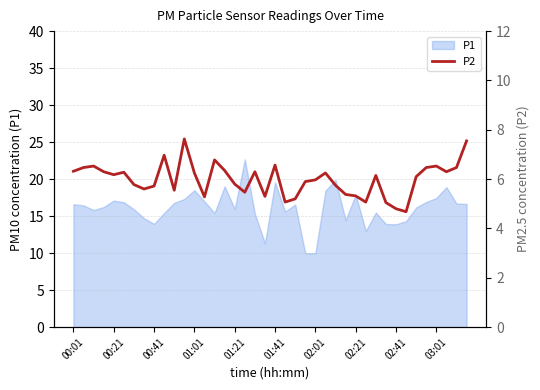

What is the maximum value shown in the chart?

7.6